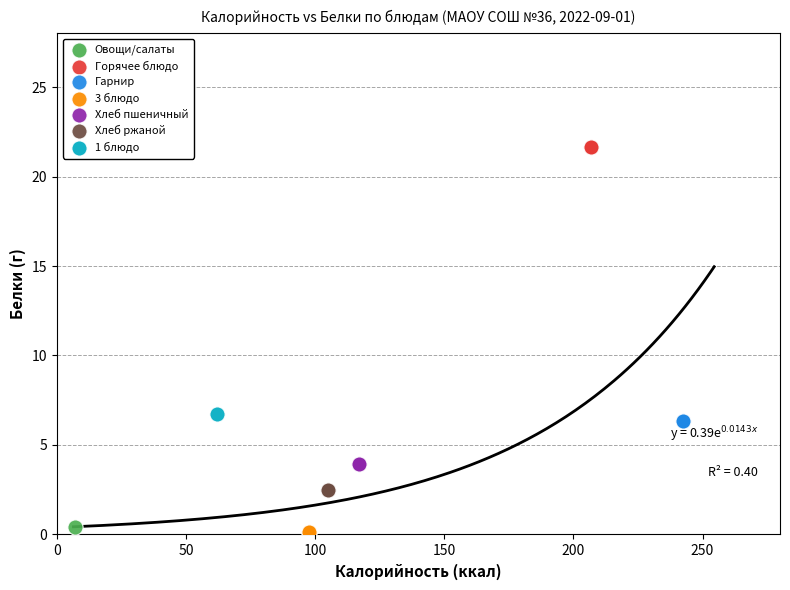

What are all the series names shown in the legend?

Овощи/салаты, Горячее блюдо, Гарнир, 3 блюдо, Хлеб пшеничный, Хлеб ржаной, 1 блюдо